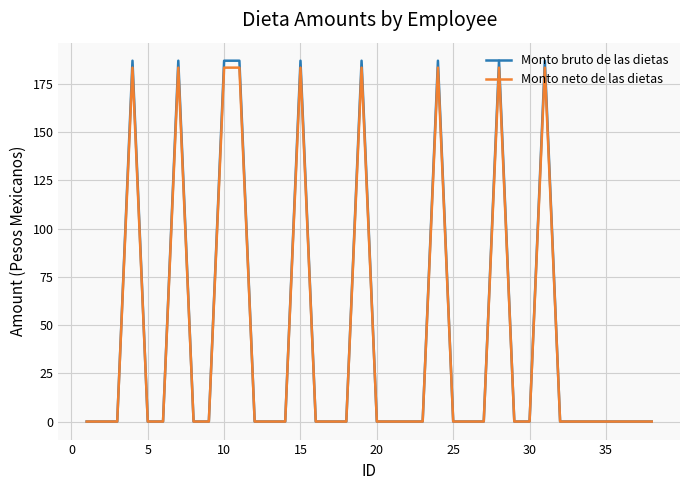

Which series has the widest spread of values?

Monto bruto de las dietas